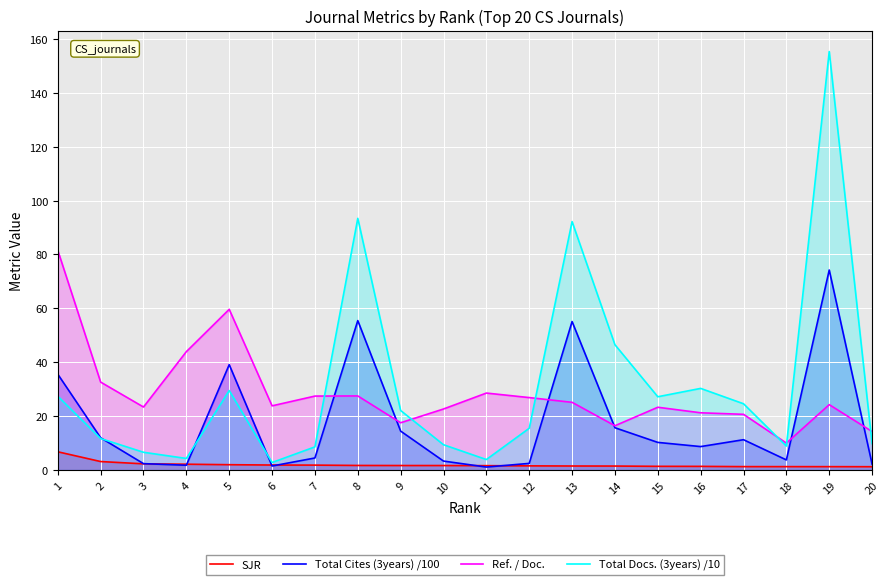

Which series has the largest total across all categories?

Total Docs. (3years) /10